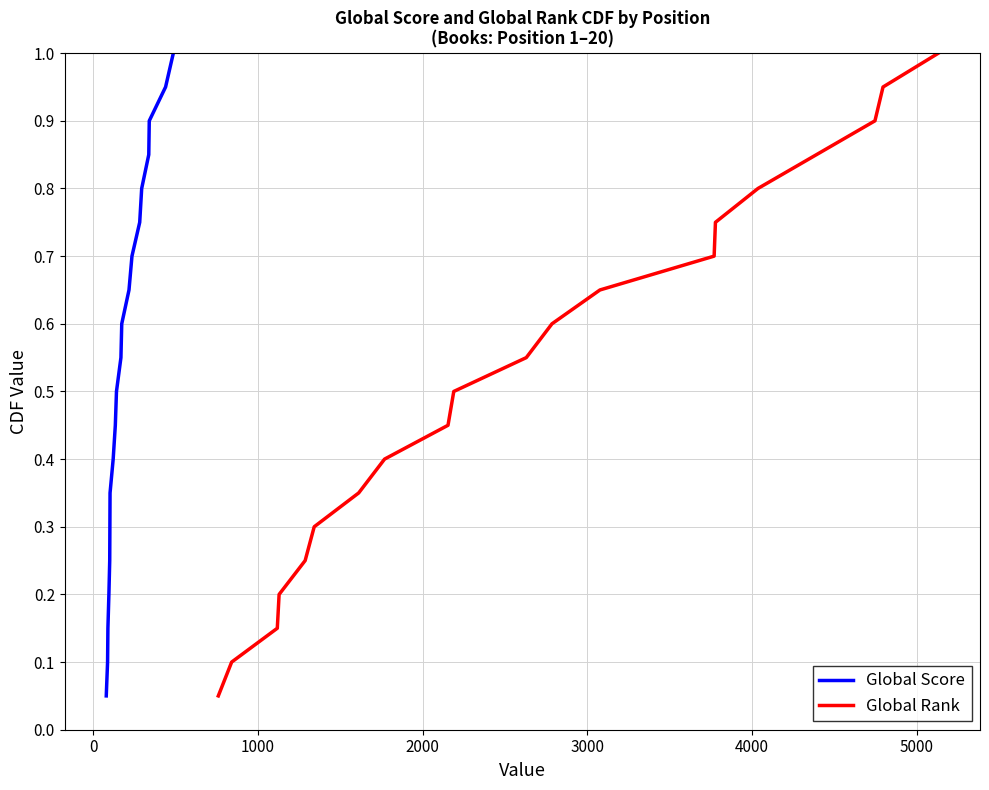

How many lines are shown in the chart?

2